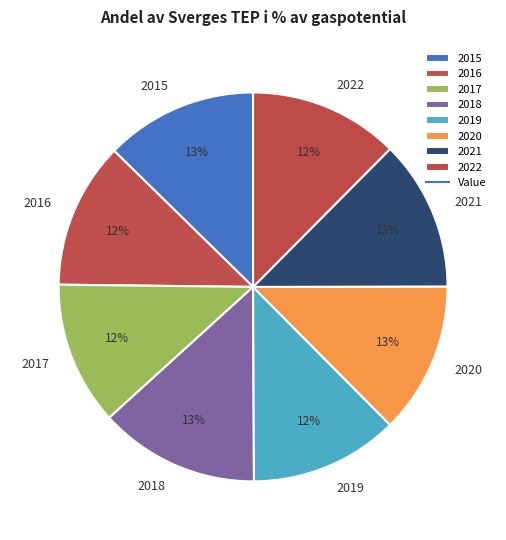

Do 2021 and 2020 together represent more than half of the pie?

No